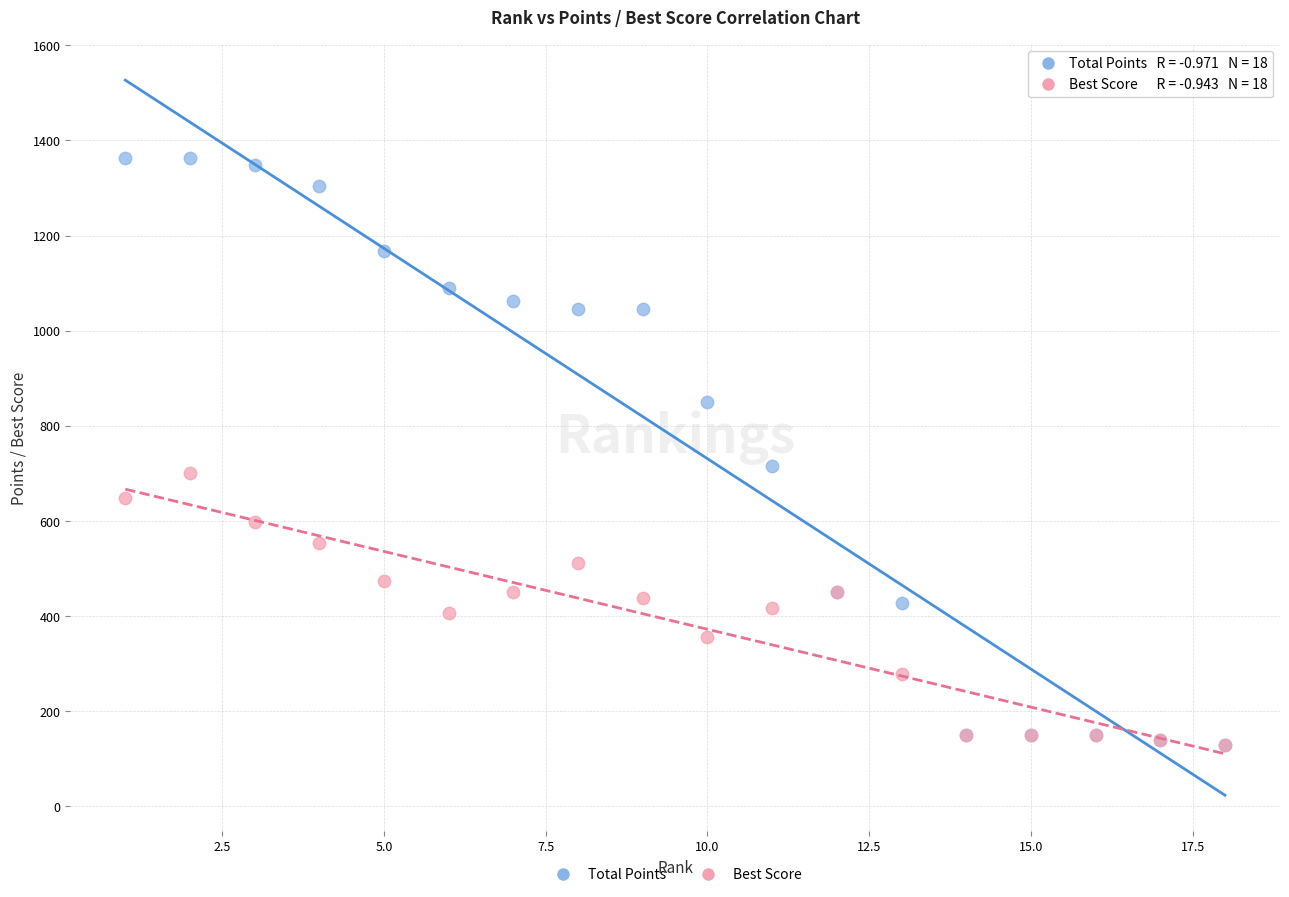

What are all the series names shown in the legend?

Total Points, Best Score